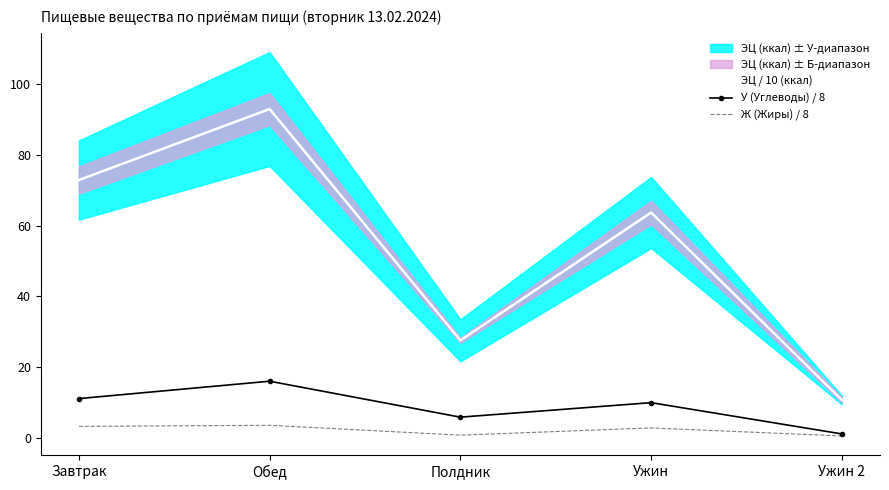

List the labels in order of ЭЦ / 10 (ккал) value, largest first.

Обед, Завтрак, Ужин, Полдник, Ужин 2